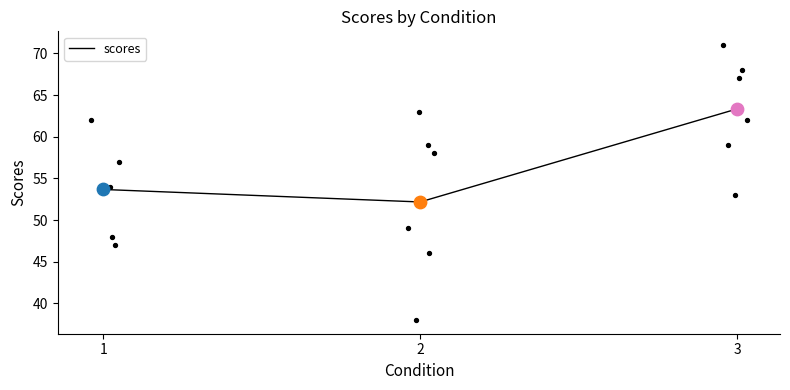

What is the ratio of the value at 3 to the value at 1?

1.2